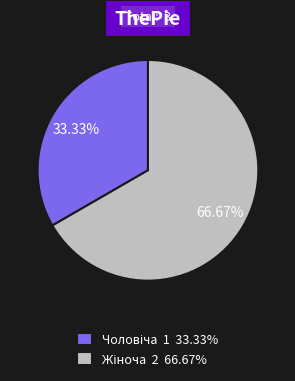

Is there any slice that represents more than half of the pie?

Yes